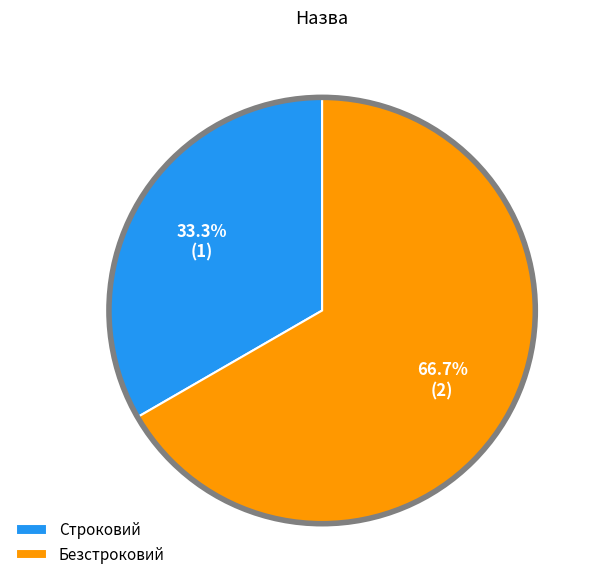

To the nearest percent, what portion does Безстроковий represent?

67%